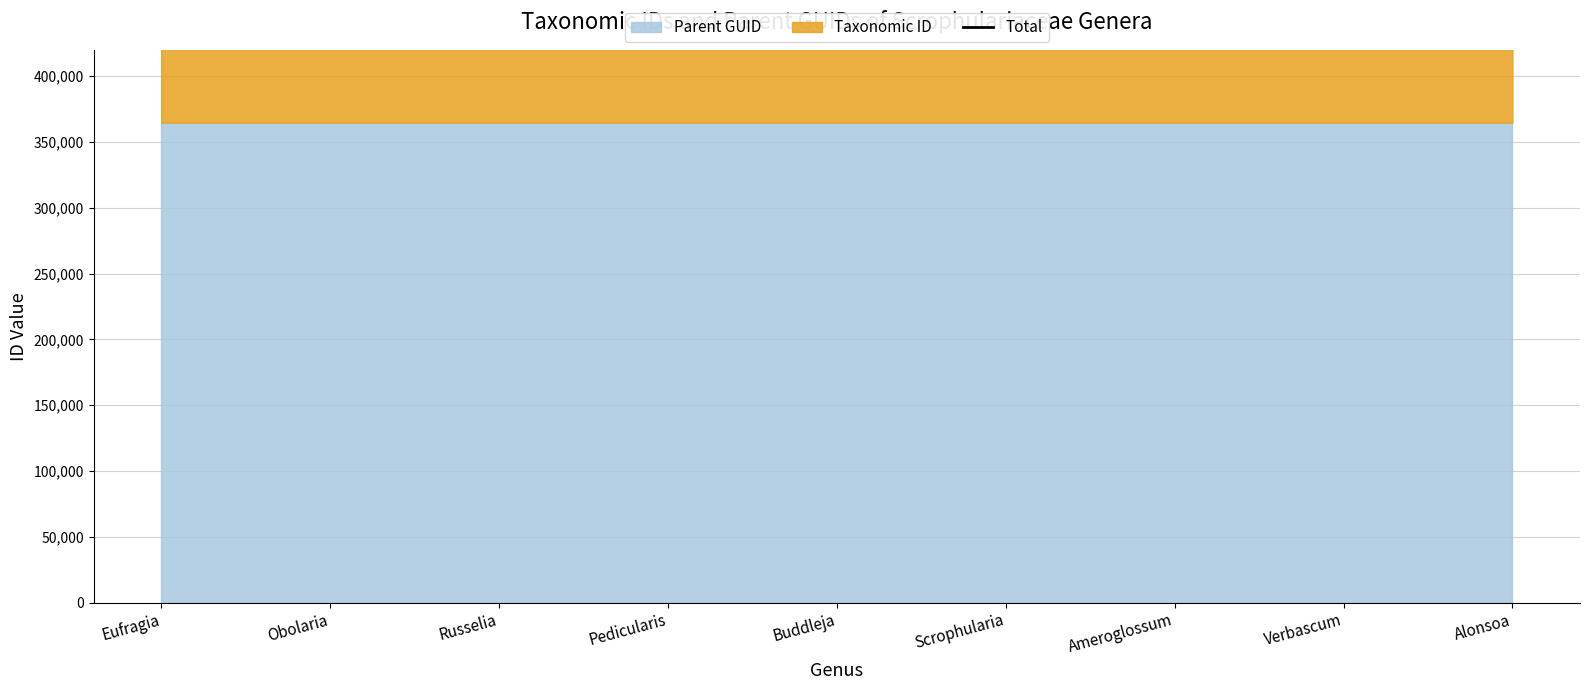

Reading left to right, list all the values displayed in this chart.

Eufragia=713485	Obolaria=713648	Russelia=713726	Pedicularis=713652	Buddleja=645655	Scrophularia=747028	Ameroglossum=661612	Verbascum=747038	Alonsoa=713306